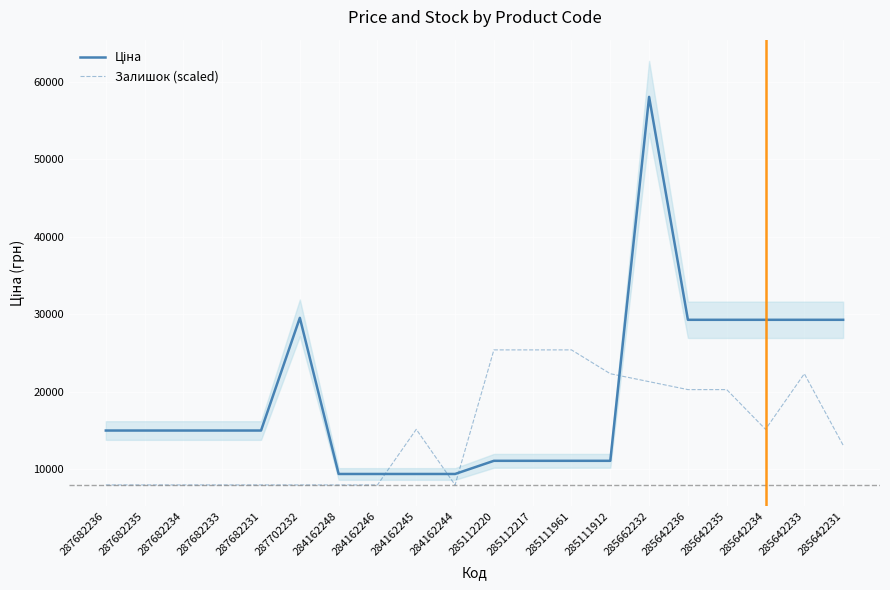

Which series has the largest total across all categories?

Ціна